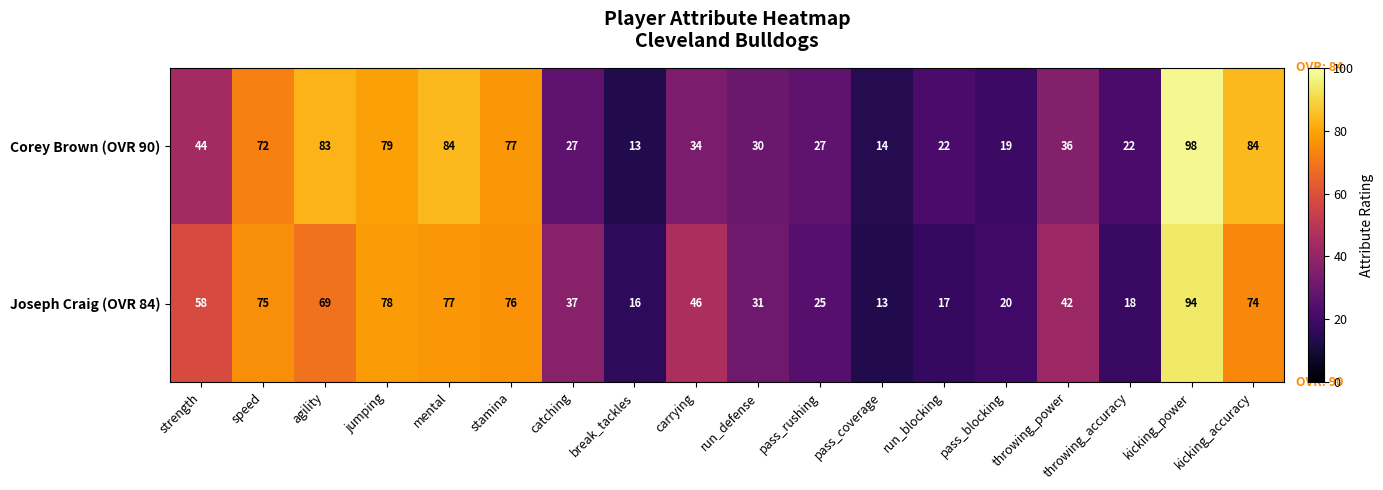

Count the number of categories in the chart.

18